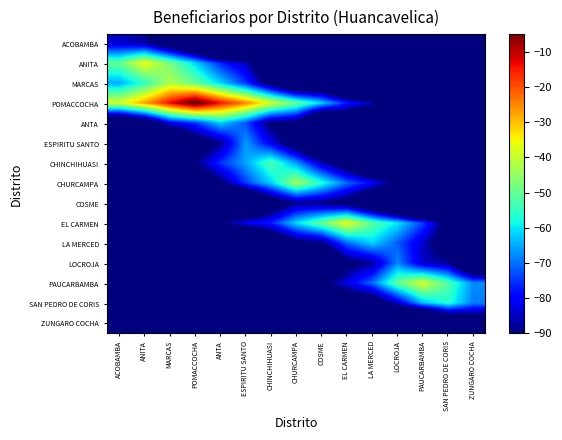

Count the number of categories in the chart.

15